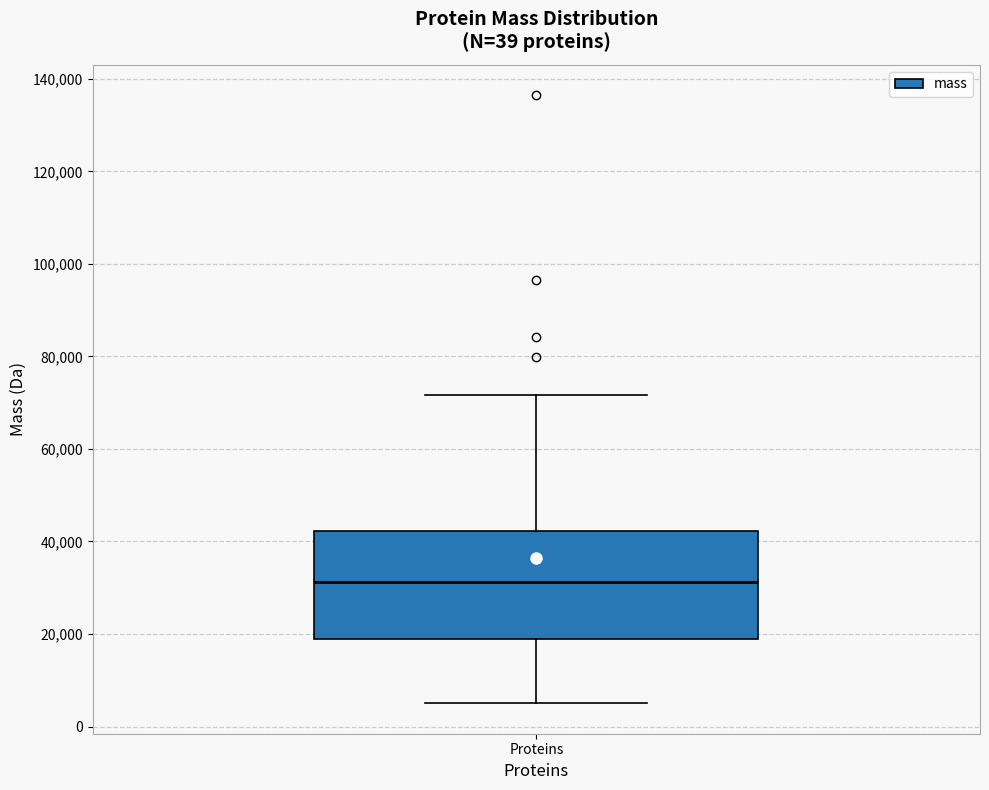

Read this box plot against the y-axis: the position of the median line, the range covered by the box, and the ends of both whiskers. The values are not printed on the chart, so give them approximately, as read against the axis.

median 32000, box 18000 to 42000, whiskers 6000 to 72000